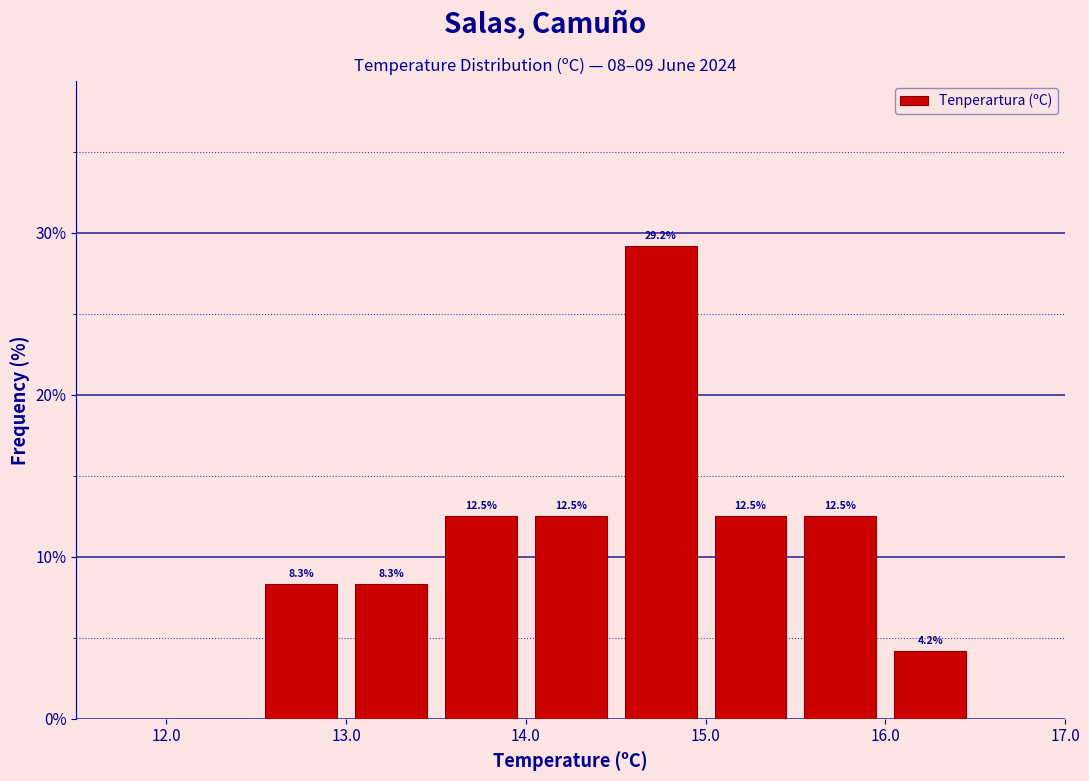

Over which range of the x-axis is the bar tallest?

14.5 to 15.0